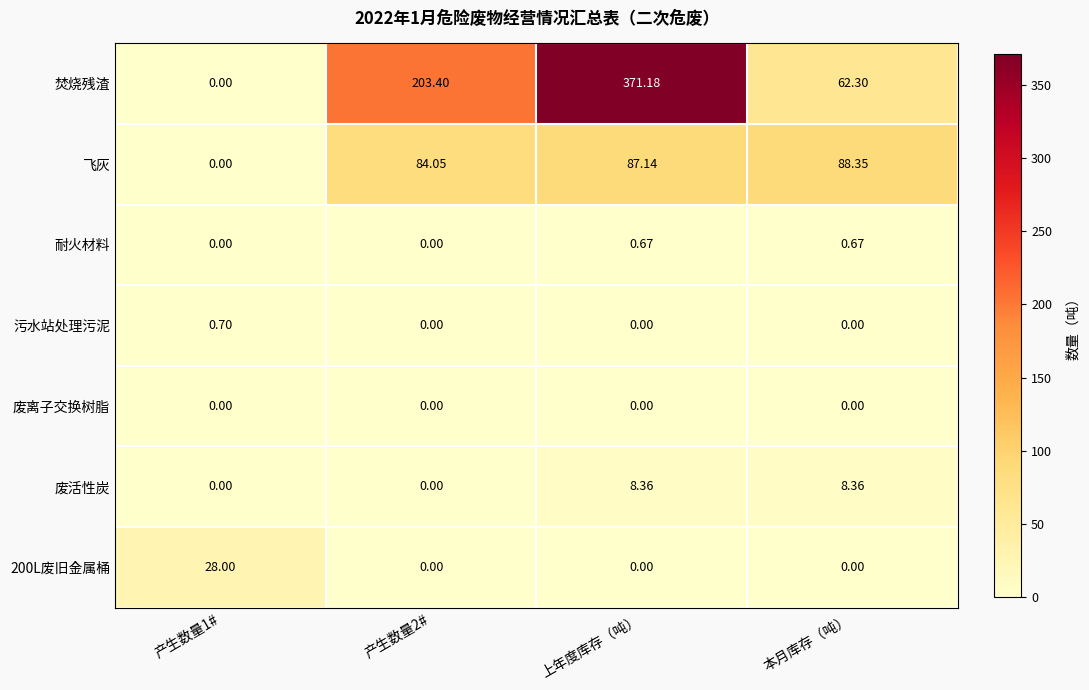

At which category is the sum across all series the highest?

上年度库存（吨）